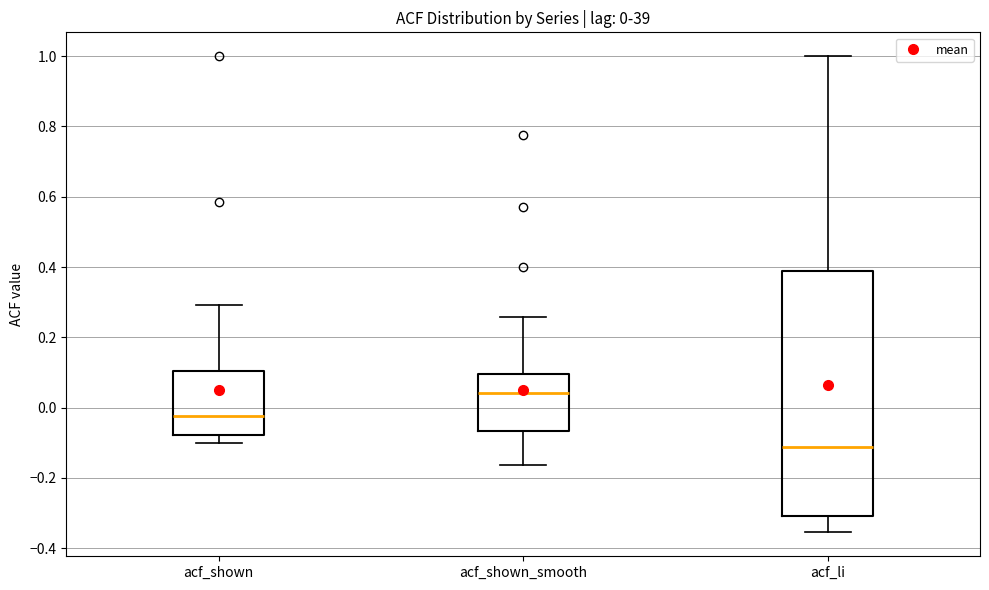

Which box's median line is the highest?

acf_shown_smooth